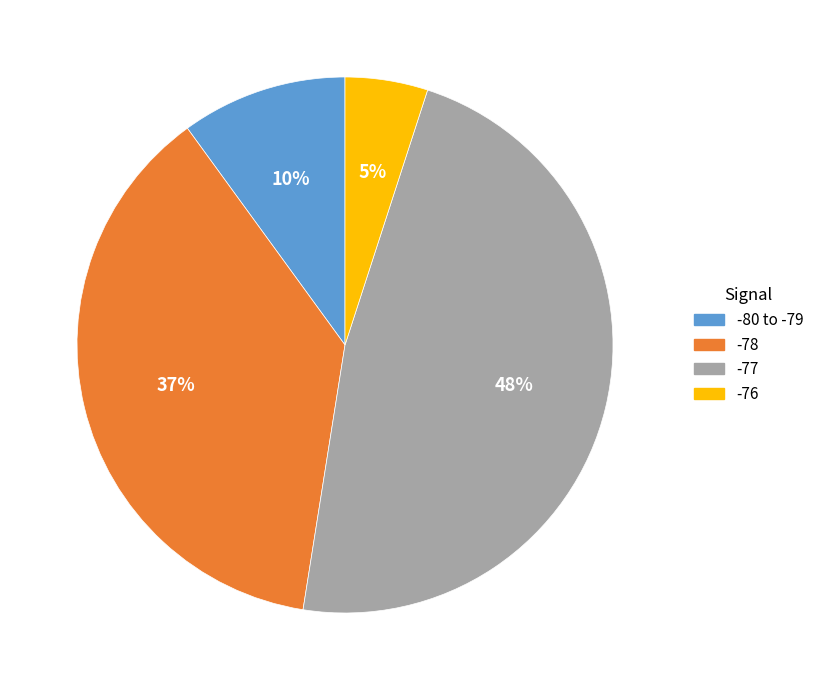

To the nearest percent, what is the average slice percentage?

25%